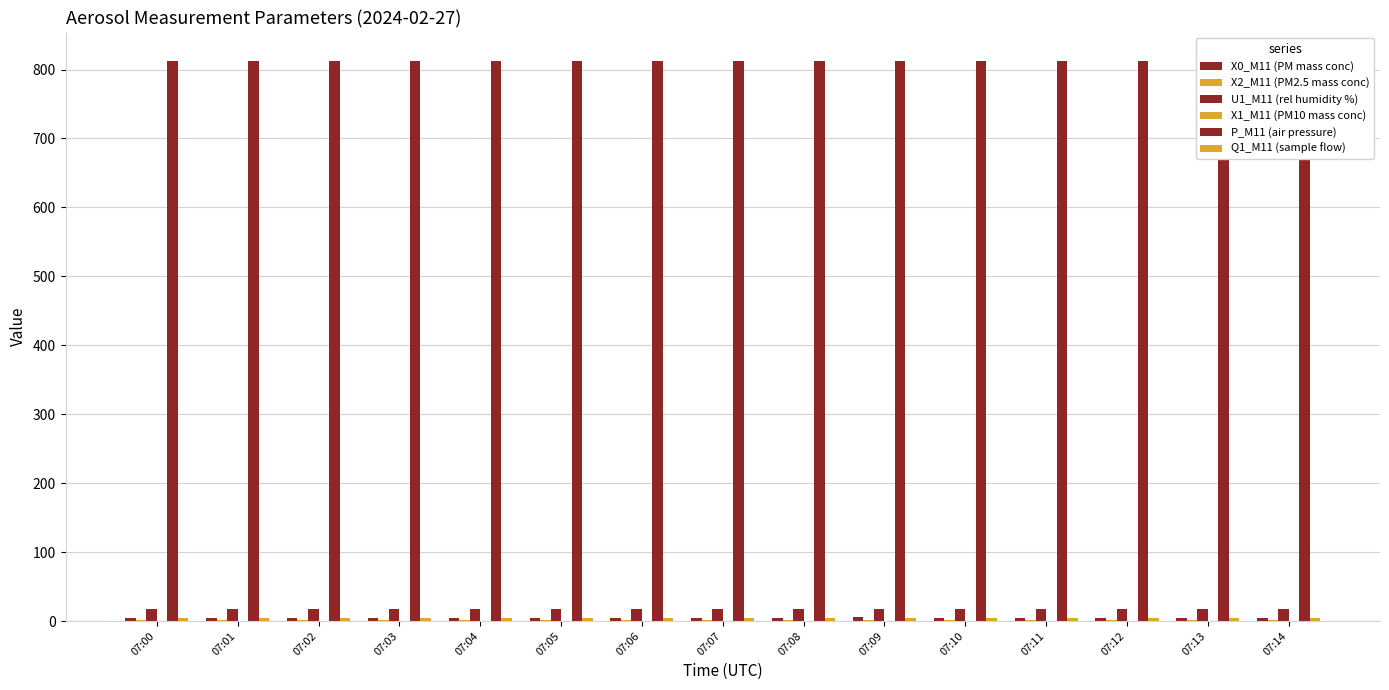

Which series changed the most between 07:00 and 07:12?

P_M11 (air pressure)